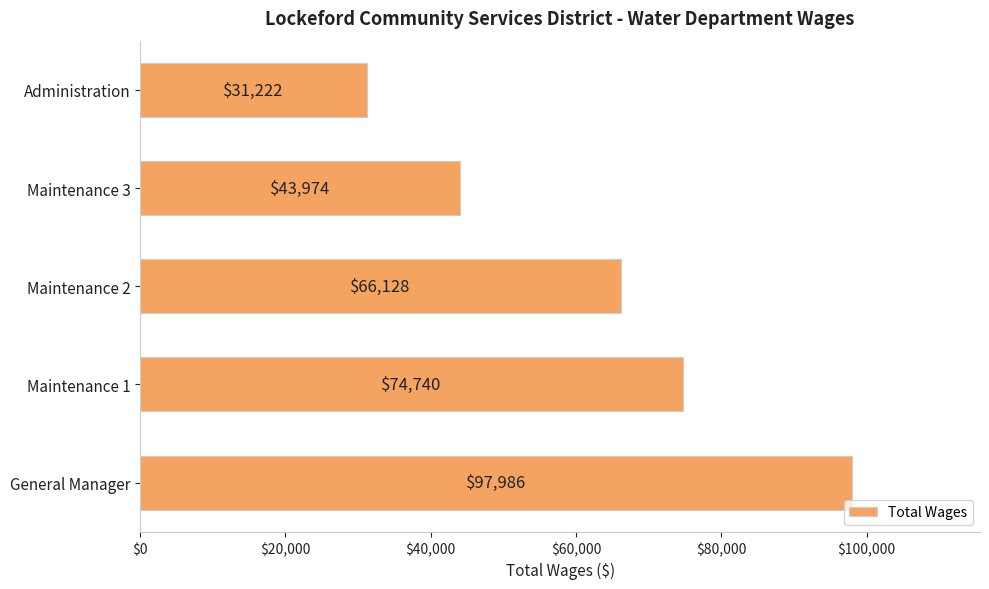

What is the difference between the second highest and minimum values?

43518